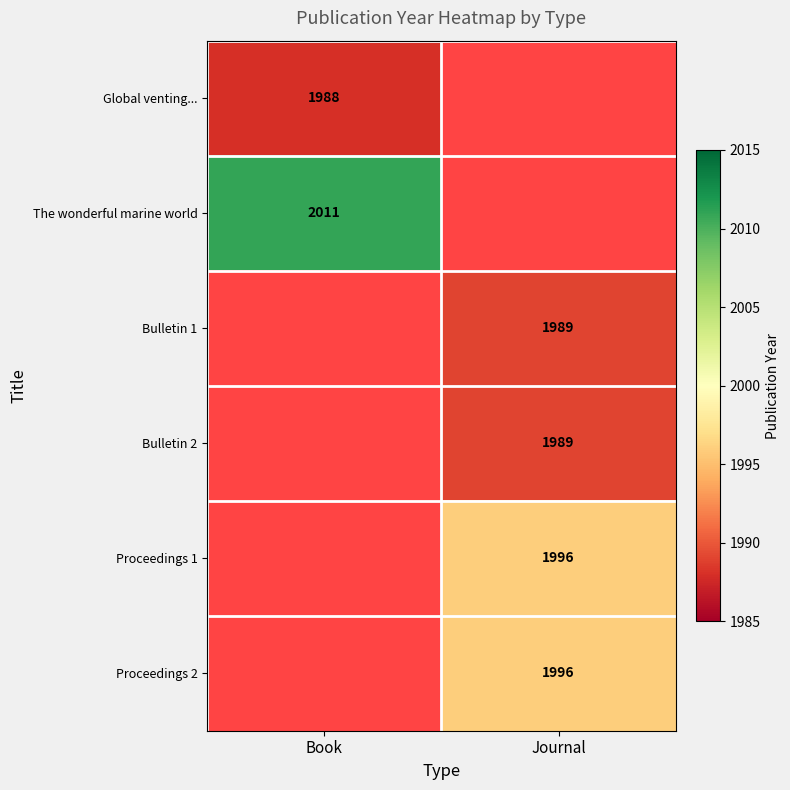

Count the number of data series in this chart.

6